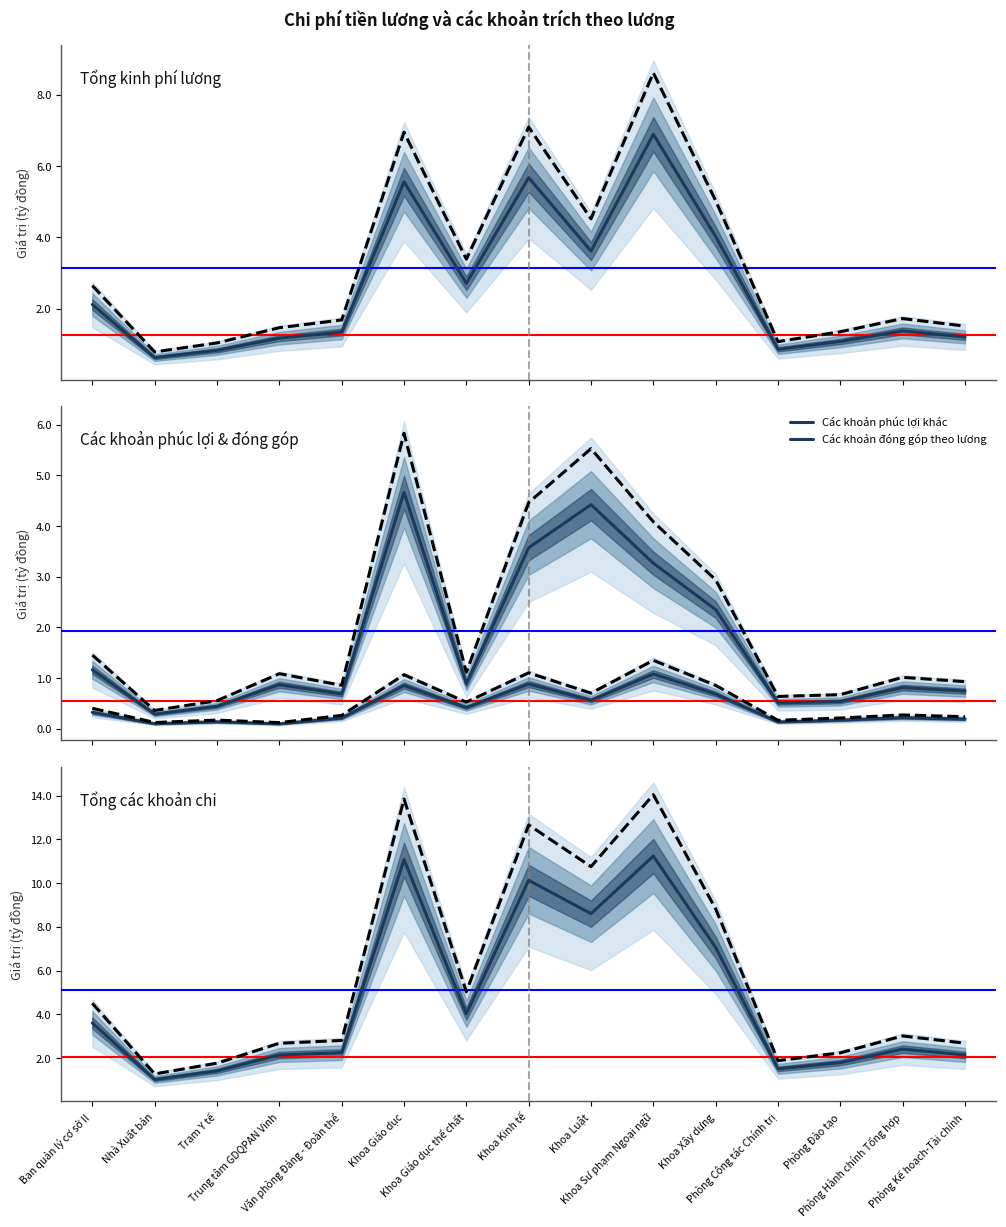

List the series in order of their overall mean, lowest first.

Các khoản phúc lợi khác, Các khoản đóng góp theo lương, Tổng kinh phí lương, Tổng các khoản chi